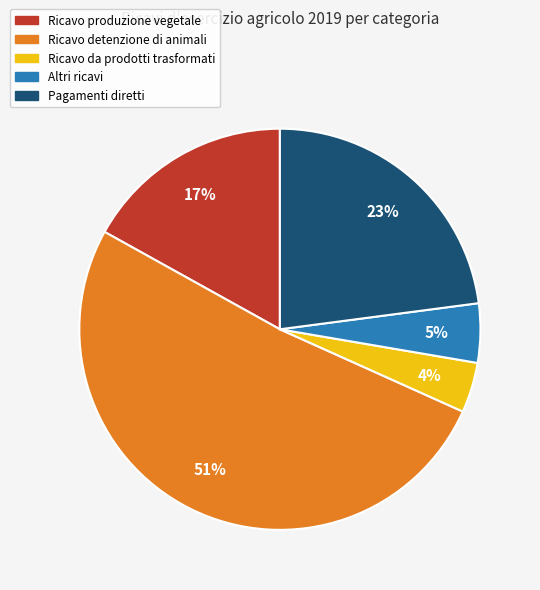

To the nearest percent, what is the average slice percentage?

20%